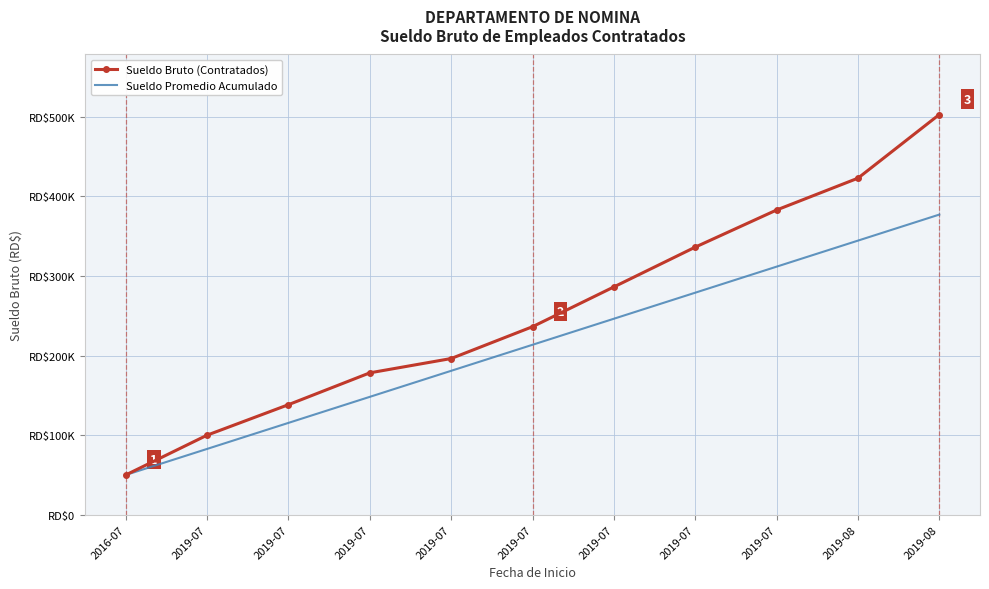

List the labels in order of Sueldo Promedio Acumulado value, largest first.

2019-08, 2019-08, 2019-07, 2019-07, 2019-07, 2019-07, 2019-07, 2019-07, 2019-07, 2019-07, 2016-07